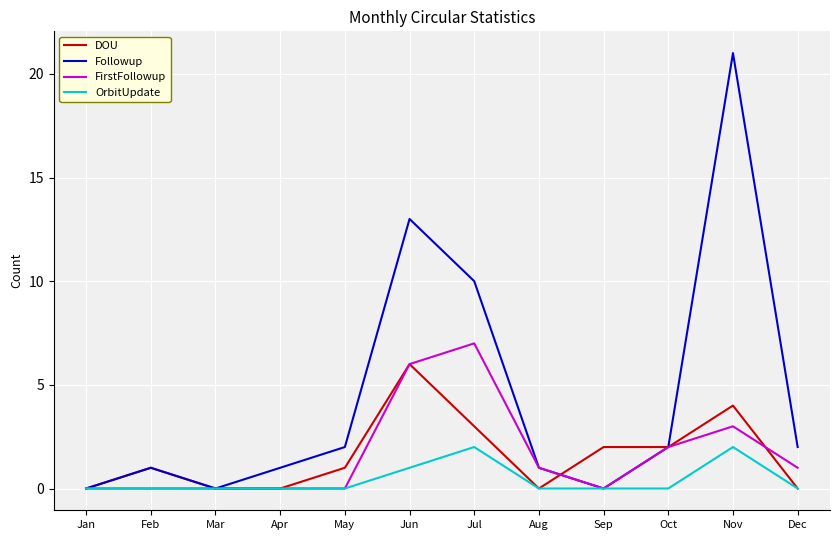

Between Jan and Jul, which series saw the biggest shift?

Followup